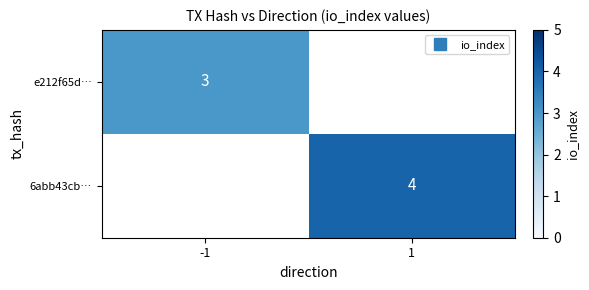

List the series in order of their overall mean, lowest first.

e212f65d…, 6abb43cb…